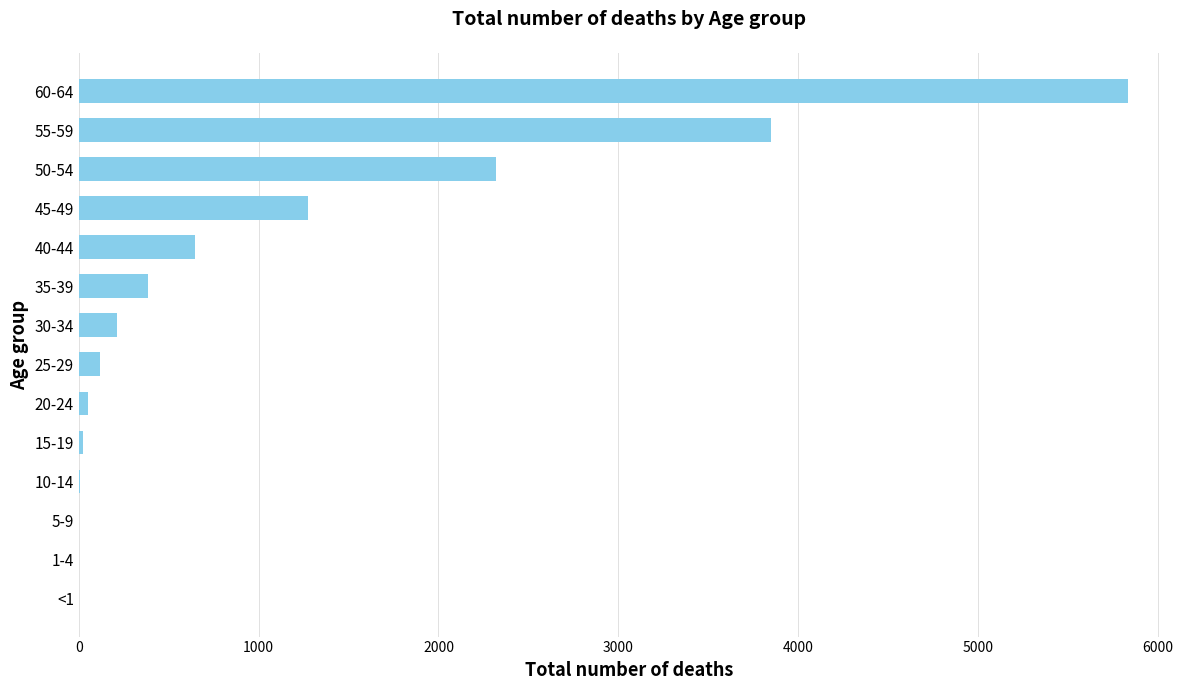

What is the greatest value displayed?

5832